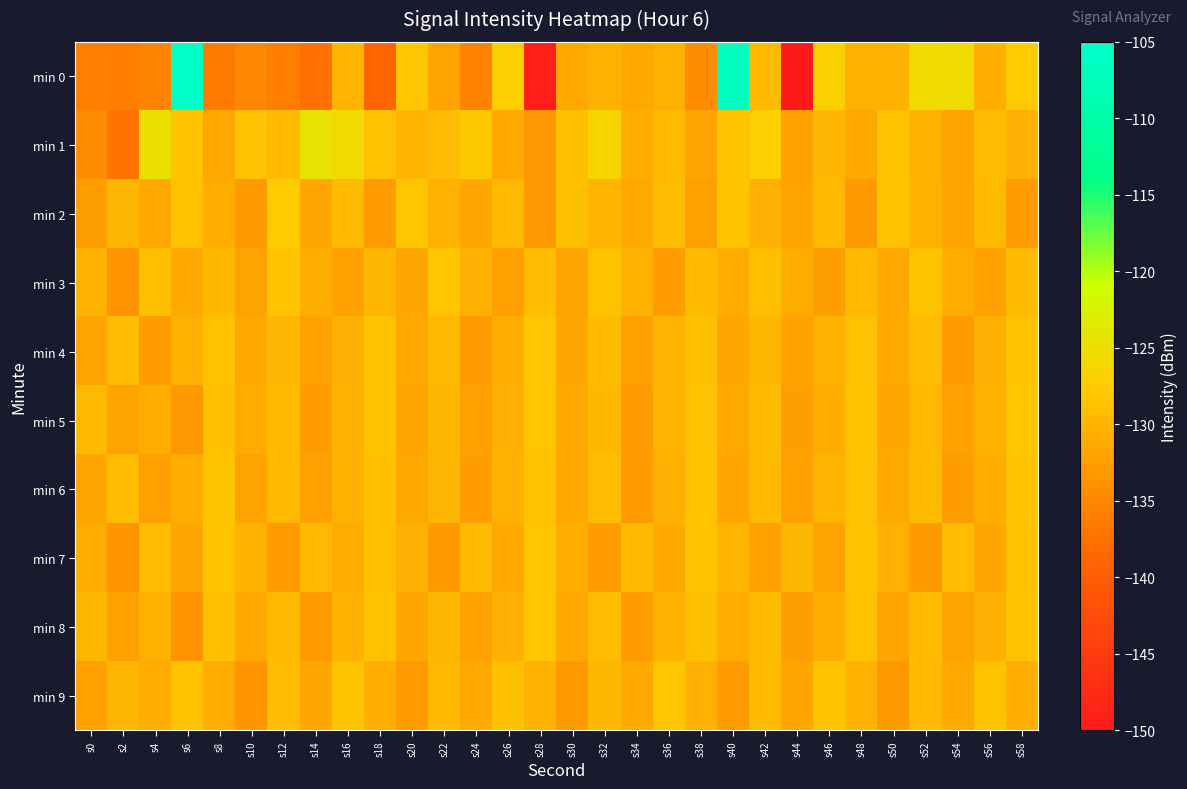

Which has a higher value, s10 or s0?

s10